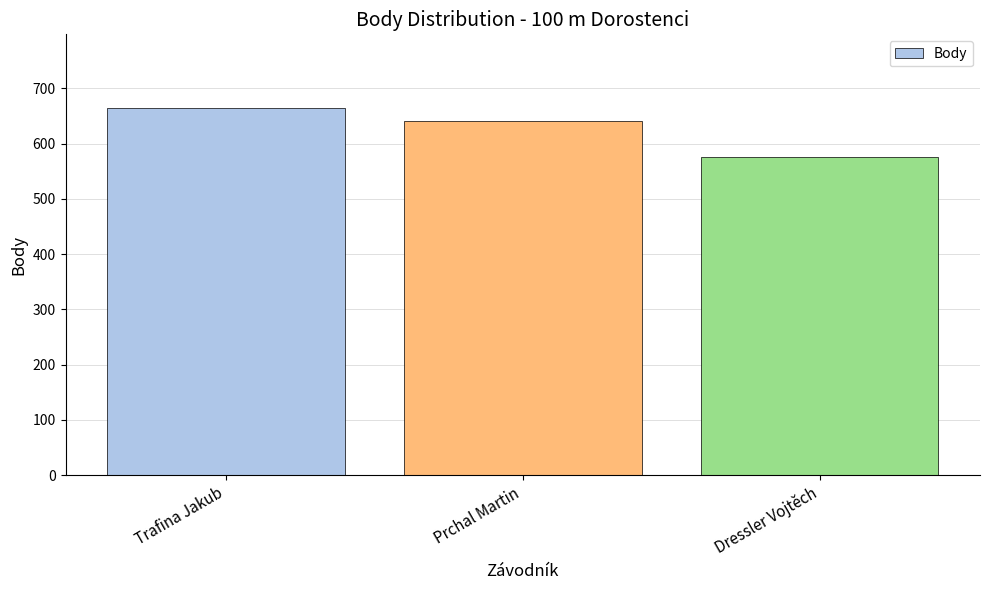

Reading left to right, list all the values displayed in this chart.

Trafina Jakub=665	Prchal Martin=641	Dressler Vojtěch=576